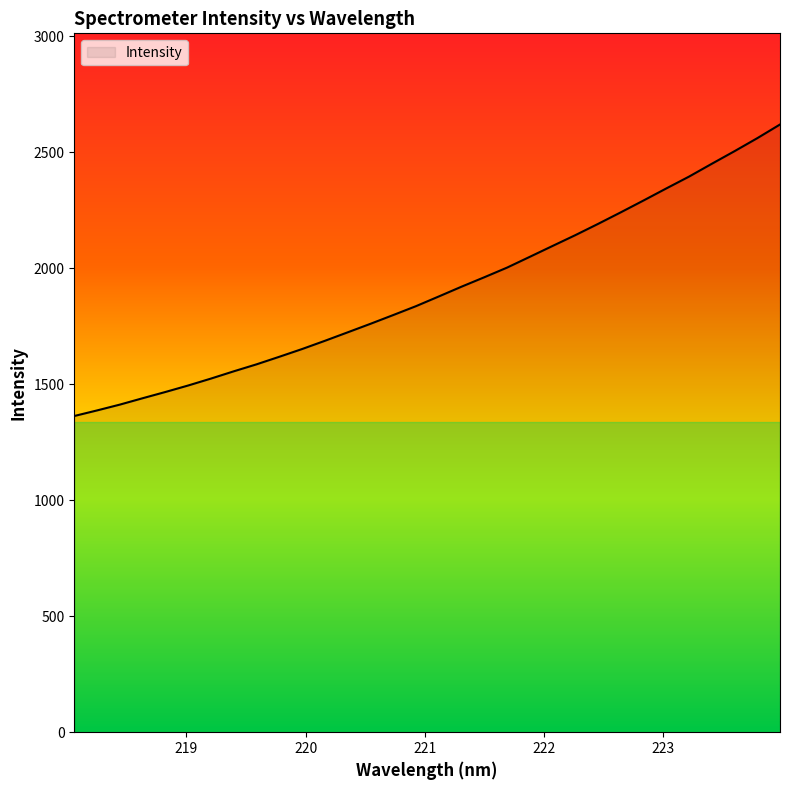

What is the difference between the maximum and minimum values?

1256.6